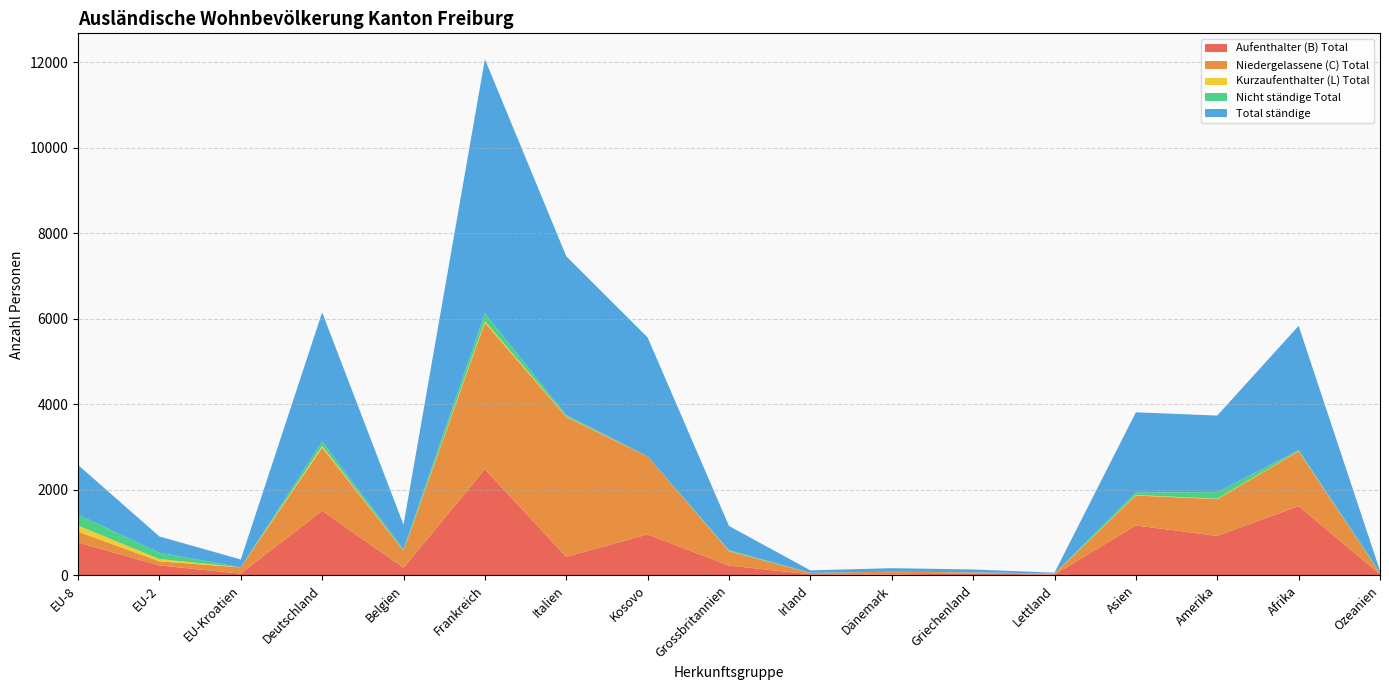

Reading left to right, extract all data points from this chart.

Aufenthalter (B) Total: EU-8=767	EU-2=228	EU-Kroatien=39	Deutschland=1508	Belgien=176	Frankreich=2477	Italien=431	Kosovo=956	Grossbritannien=225	Irland=22	Dänemark=18	Griechenland=41	Lettland=15	Asien=1164	Amerika=920	Afrika=1616	Ozeanien=23
Niedergelassene (C) Total: EU-8=253	EU-2=97	EU-Kroatien=144	Deutschland=1478	Belgien=401	Frankreich=3431	Italien=3270	Kosovo=1825	Grossbritannien=336	Irland=33	Dänemark=64	Griechenland=24	Lettland=21	Asien=701	Amerika=859	Afrika=1284	Ozeanien=23
Kurzaufenthalter (L) Total: EU-8=142	EU-2=54	EU-Kroatien=1	Deutschland=36	Belgien=1	Frankreich=35	Italien=11	Kosovo=0	Grossbritannien=5	Irland=0	Dänemark=0	Griechenland=0	Lettland=2	Asien=10	Amerika=11	Afrika=7	Ozeanien=0
Nicht ständige Total: EU-8=256	EU-2=149	EU-Kroatien=1	Deutschland=105	Belgien=26	Frankreich=184	Italien=36	Kosovo=0	Grossbritannien=20	Irland=4	Dänemark=1	Griechenland=5	Lettland=2	Asien=61	Amerika=154	Afrika=19	Ozeanien=11
Total ständige: EU-8=1162	EU-2=379	EU-Kroatien=184	Deutschland=3022	Belgien=578	Frankreich=5943	Italien=3712	Kosovo=2781	Grossbritannien=566	Irland=55	Dänemark=82	Griechenland=65	Lettland=19	Asien=1875	Amerika=1790	Afrika=2907	Ozeanien=46